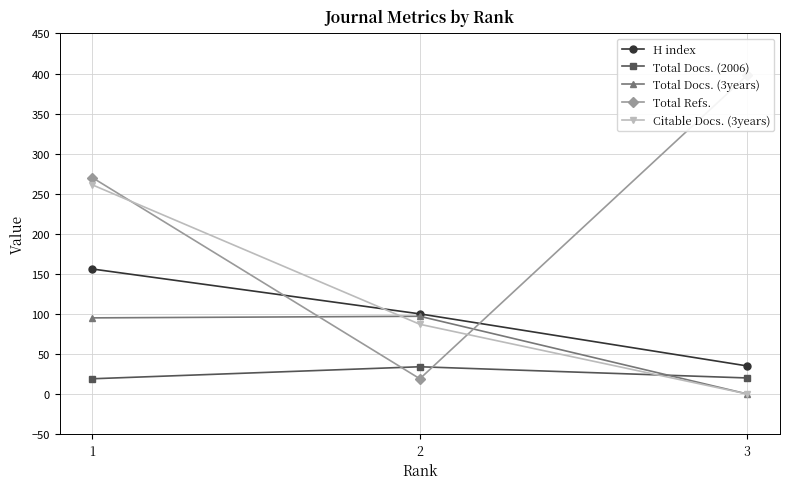

Which series has the largest total across all categories?

Total Refs.